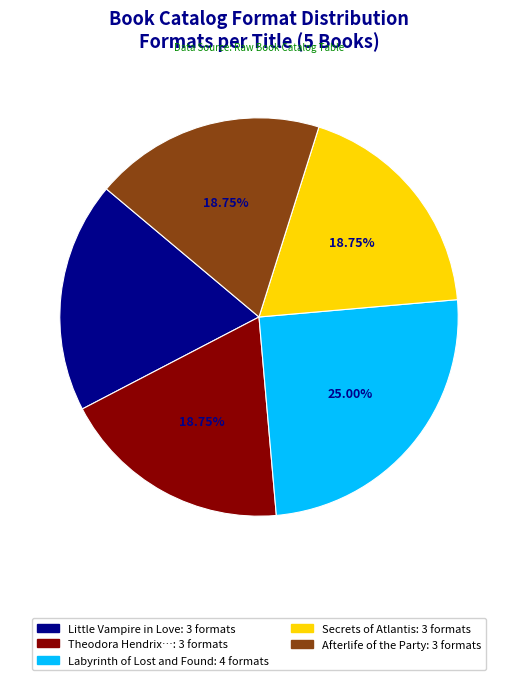

Is there a majority slice in this chart?

No